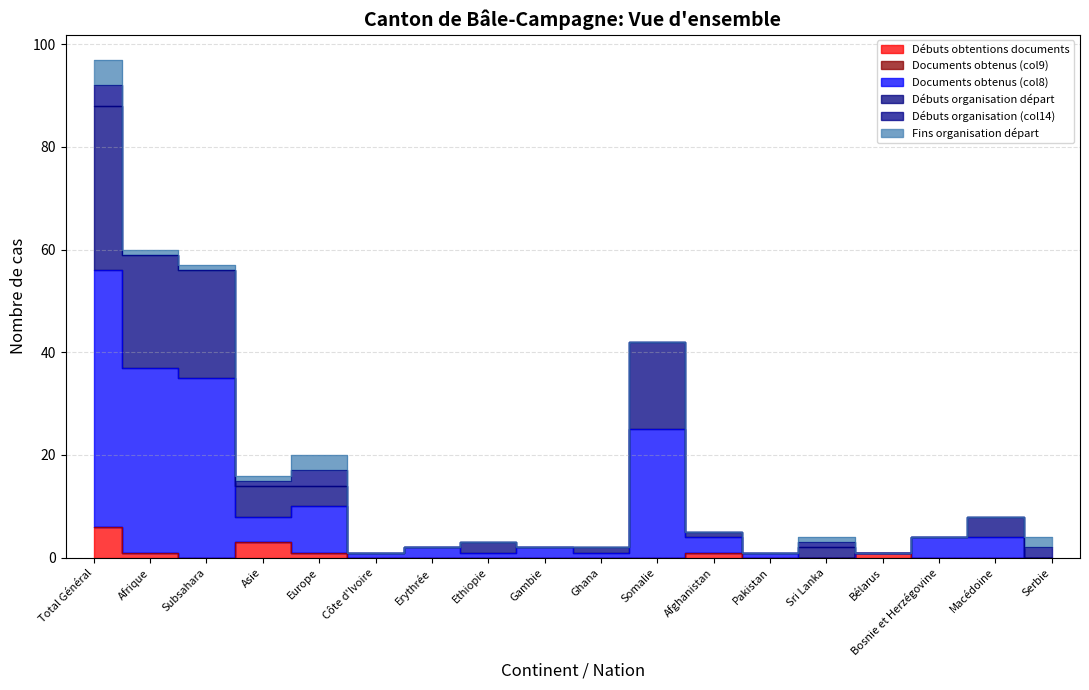

Between Erythrée and Pakistan, which series saw the biggest shift?

Documents obtenus (col8)